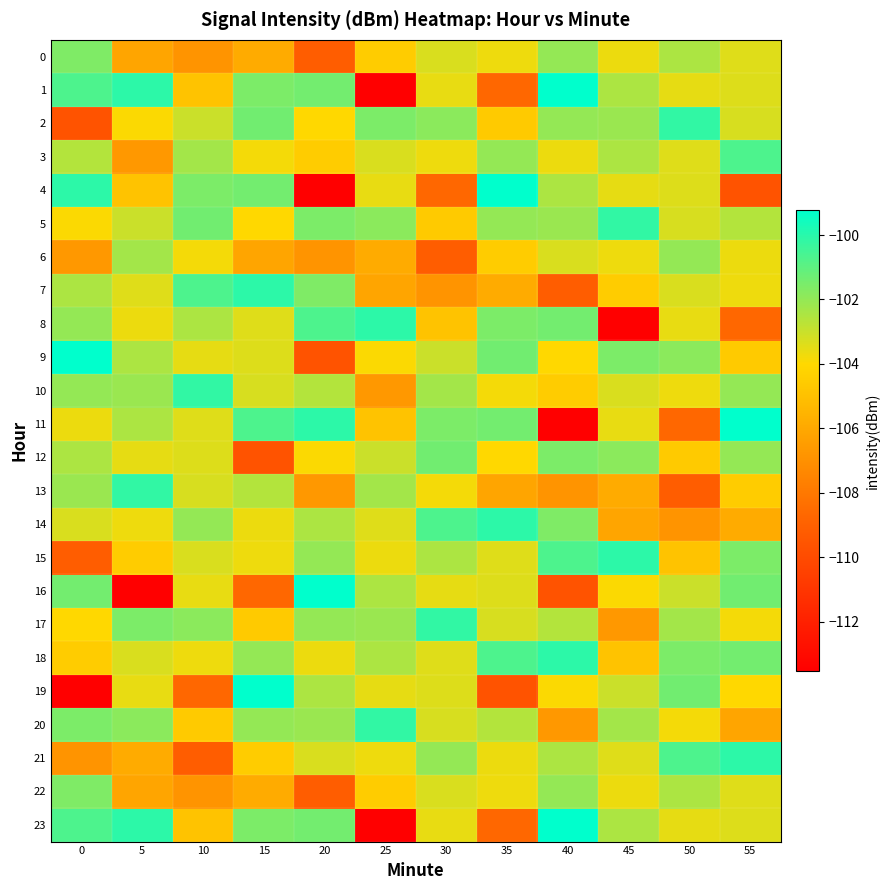

Reading left to right, what are all the values shown in this chart?

0: 0=-101.6	5=-106.1	10=-106.9	15=-105.9	20=-109.2	25=-104.5	30=-103.3	35=-103.7	40=-102.0	45=-103.7	50=-102.5	55=-103.4
1: 0=-100.7	5=-100.1	10=-104.9	15=-101.5	20=-101.4	25=-113.5	30=-103.6	35=-108.7	40=-99.2	45=-102.5	50=-103.6	55=-103.4
2: 0=-109.6	5=-103.9	10=-103.0	15=-101.4	20=-104.0	25=-101.6	30=-101.8	35=-104.6	40=-102.0	45=-102.1	50=-100.2	55=-103.3
3: 0=-102.6	5=-106.7	10=-102.3	15=-103.8	20=-104.5	25=-103.3	30=-103.7	35=-102.0	40=-103.7	45=-102.5	50=-103.4	55=-100.7
4: 0=-100.1	5=-104.9	10=-101.5	15=-101.4	20=-113.5	25=-103.6	30=-108.7	35=-99.2	40=-102.5	45=-103.6	50=-103.4	55=-109.6
5: 0=-103.9	5=-103.0	10=-101.4	15=-104.0	20=-101.6	25=-101.8	30=-104.6	35=-102.0	40=-102.1	45=-100.2	50=-103.3	55=-102.6
6: 0=-106.7	5=-102.3	10=-103.8	15=-106.1	20=-106.9	25=-105.9	30=-109.2	35=-104.5	40=-103.3	45=-103.7	50=-102.0	55=-103.7
7: 0=-102.5	5=-103.4	10=-100.7	15=-100.1	20=-101.6	25=-106.1	30=-106.9	35=-105.9	40=-109.2	45=-104.5	50=-103.3	55=-103.7
8: 0=-102.0	5=-103.7	10=-102.5	15=-103.4	20=-100.7	25=-100.1	30=-104.9	35=-101.5	40=-101.4	45=-113.5	50=-103.6	55=-108.7
9: 0=-99.2	5=-102.5	10=-103.6	15=-103.4	20=-109.6	25=-103.9	30=-103.0	35=-101.4	40=-104.0	45=-101.6	50=-101.8	55=-104.6
10: 0=-102.0	5=-102.1	10=-100.2	15=-103.3	20=-102.6	25=-106.7	30=-102.3	35=-103.8	40=-104.5	45=-103.3	50=-103.7	55=-102.0
11: 0=-103.7	5=-102.5	10=-103.4	15=-100.7	20=-100.1	25=-104.9	30=-101.5	35=-101.4	40=-113.5	45=-103.6	50=-108.7	55=-99.2
12: 0=-102.5	5=-103.6	10=-103.4	15=-109.6	20=-103.9	25=-103.0	30=-101.4	35=-104.0	40=-101.6	45=-101.8	50=-104.6	55=-102.0
13: 0=-102.1	5=-100.2	10=-103.3	15=-102.6	20=-106.7	25=-102.3	30=-103.8	35=-106.1	40=-106.9	45=-105.9	50=-109.2	55=-104.5
14: 0=-103.3	5=-103.7	10=-102.0	15=-103.7	20=-102.5	25=-103.4	30=-100.7	35=-100.1	40=-101.6	45=-106.1	50=-106.9	55=-105.9
15: 0=-109.2	5=-104.5	10=-103.3	15=-103.7	20=-102.0	25=-103.7	30=-102.5	35=-103.4	40=-100.7	45=-100.1	50=-104.9	55=-101.5
16: 0=-101.4	5=-113.5	10=-103.6	15=-108.7	20=-99.2	25=-102.5	30=-103.6	35=-103.4	40=-109.6	45=-103.9	50=-103.0	55=-101.4
17: 0=-104.0	5=-101.6	10=-101.8	15=-104.6	20=-102.0	25=-102.1	30=-100.2	35=-103.3	40=-102.6	45=-106.7	50=-102.3	55=-103.8
18: 0=-104.5	5=-103.3	10=-103.7	15=-102.0	20=-103.7	25=-102.5	30=-103.4	35=-100.7	40=-100.1	45=-104.9	50=-101.5	55=-101.4
19: 0=-113.5	5=-103.6	10=-108.7	15=-99.2	20=-102.5	25=-103.6	30=-103.4	35=-109.6	40=-103.9	45=-103.0	50=-101.4	55=-104.0
20: 0=-101.6	5=-101.8	10=-104.6	15=-102.0	20=-102.1	25=-100.2	30=-103.3	35=-102.6	40=-106.7	45=-102.3	50=-103.8	55=-106.1
21: 0=-106.9	5=-105.9	10=-109.2	15=-104.5	20=-103.3	25=-103.7	30=-102.0	35=-103.7	40=-102.5	45=-103.4	50=-100.7	55=-100.1
22: 0=-101.6	5=-106.1	10=-106.9	15=-105.9	20=-109.2	25=-104.5	30=-103.3	35=-103.7	40=-102.0	45=-103.7	50=-102.5	55=-103.4
23: 0=-100.7	5=-100.1	10=-104.9	15=-101.5	20=-101.4	25=-113.5	30=-103.6	35=-108.7	40=-99.2	45=-102.5	50=-103.6	55=-103.4